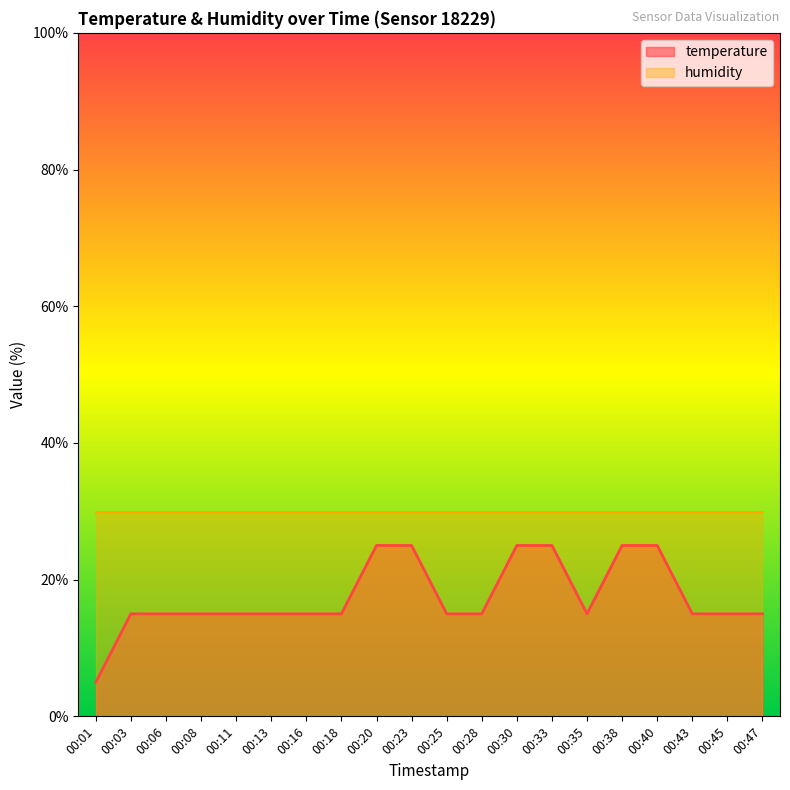

Which category has the highest value across all series?

00:20